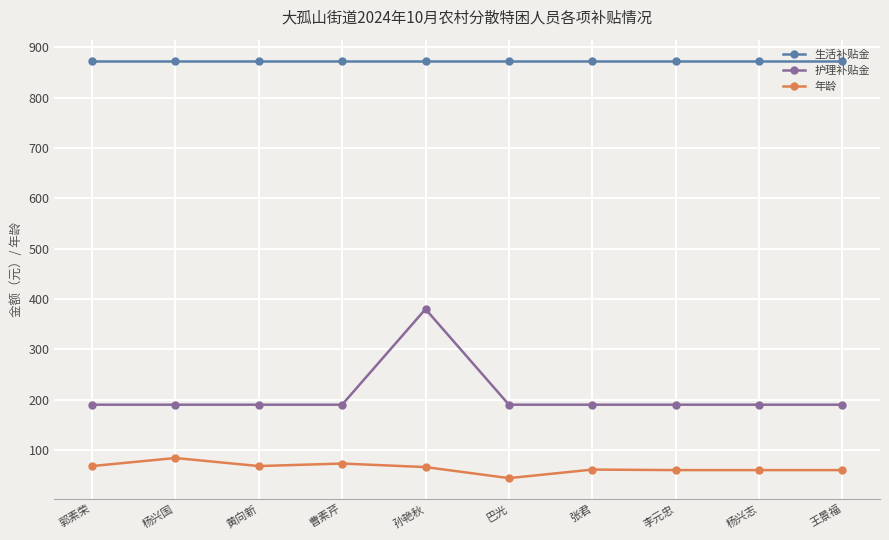

What is the spread (max minus min) of values at 王景福?

814